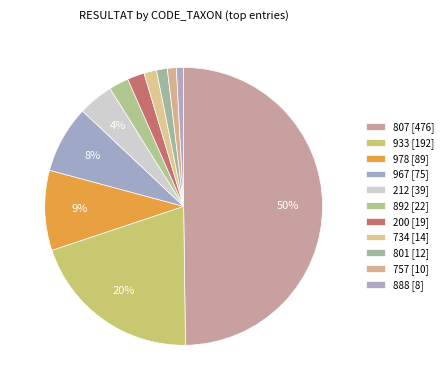

Count the number of slices in the pie.

11